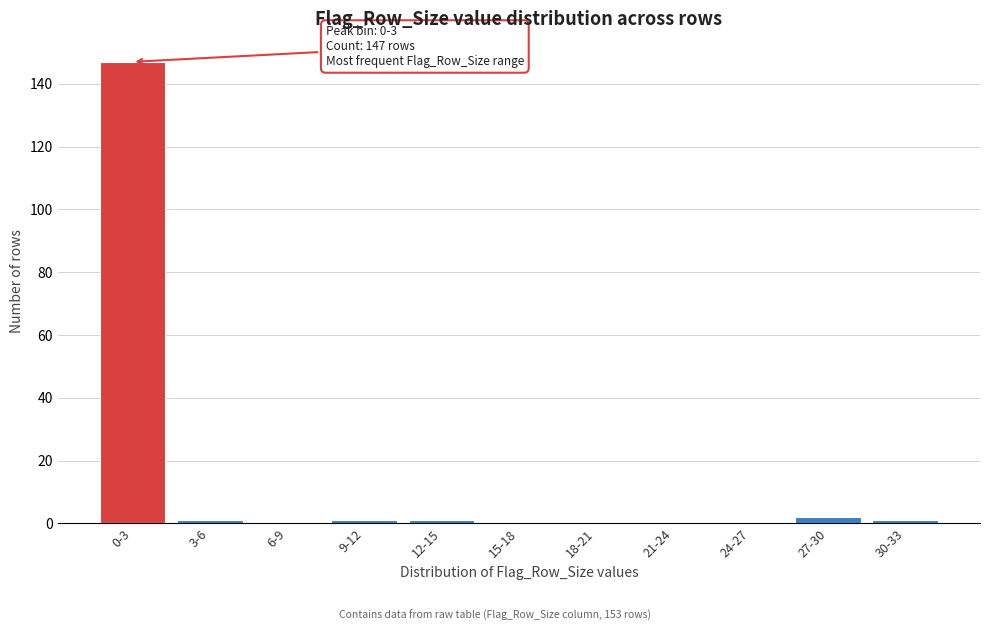

Reading left to right, extract all data points from this chart.

0-3=147	3-6=1	6-9=0	9-12=1	12-15=1	15-18=0	18-21=0	21-24=0	24-27=0	27-30=2	30-33=1